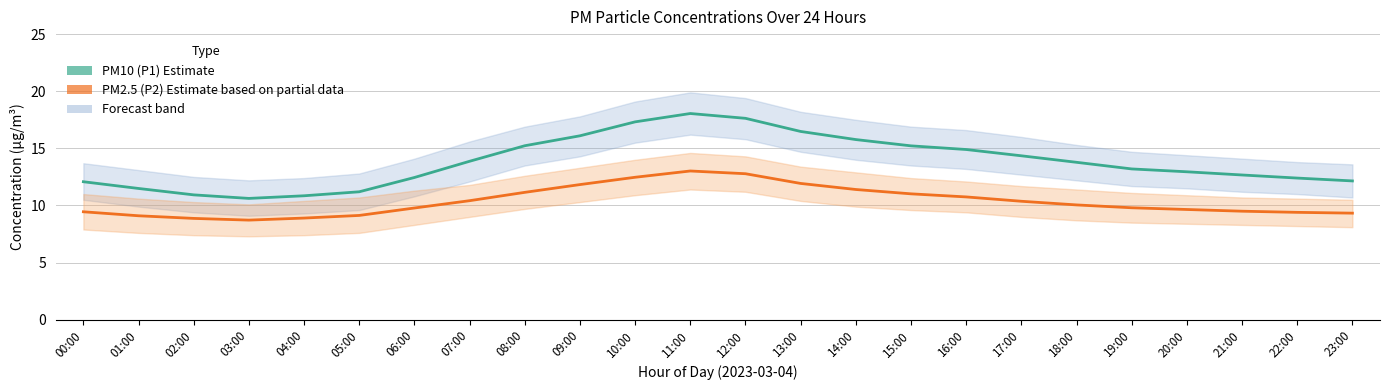

How many lines are shown in the chart?

2